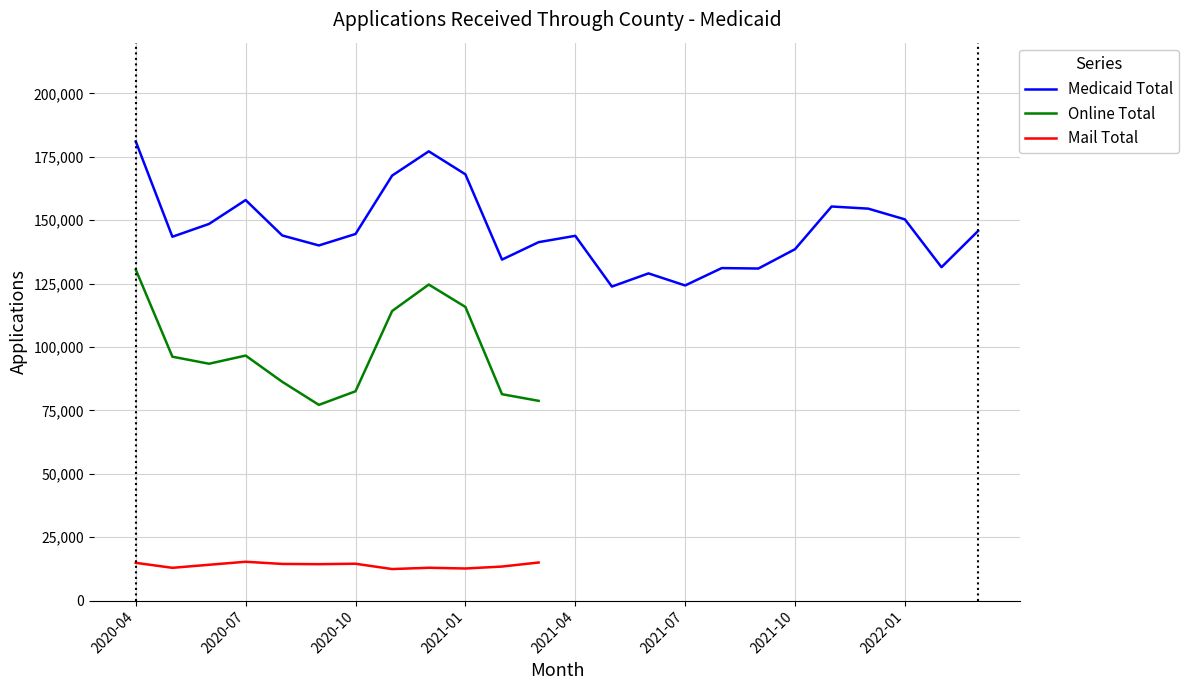

True or false: Online Total and Mail Total cross at least once.

False